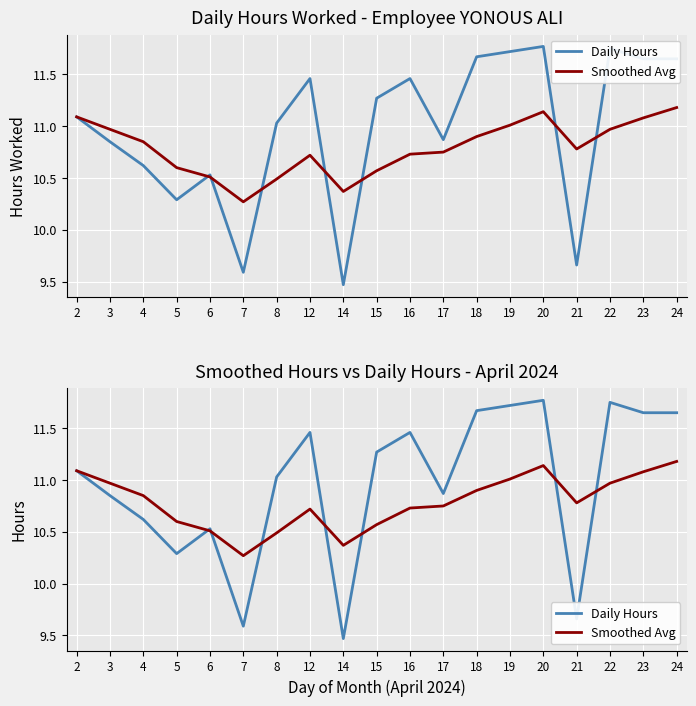

Reading left to right, list all the values displayed in this chart.

Daily Hours: 2=11.1	3=10.8	4=10.6	5=10.3	6=10.5	7=9.6	8=11.0	12=11.5	14=9.5	15=11.3	16=11.5	17=10.9	18=11.7	19=11.7	20=11.8	21=9.7	22=11.8	23=11.7	24=11.7
Smoothed Avg: 2=11.1	3=11.0	4=10.8	5=10.6	6=10.5	7=10.3	8=10.5	12=10.7	14=10.4	15=10.6	16=10.7	17=10.8	18=10.9	19=11.0	20=11.1	21=10.8	22=11.0	23=11.1	24=11.2